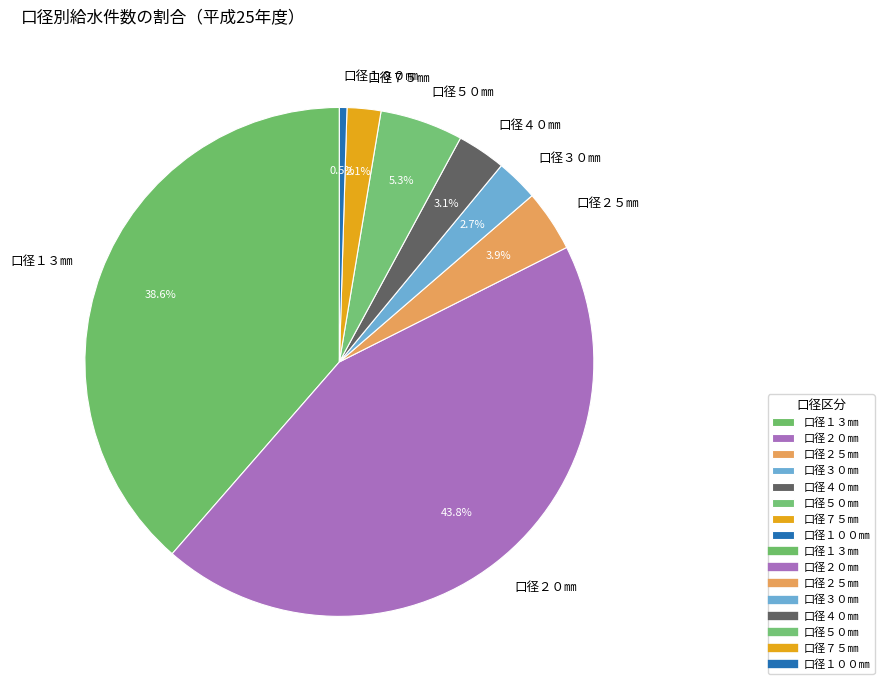

Which category has the biggest portion of the pie?

口径２０㎜